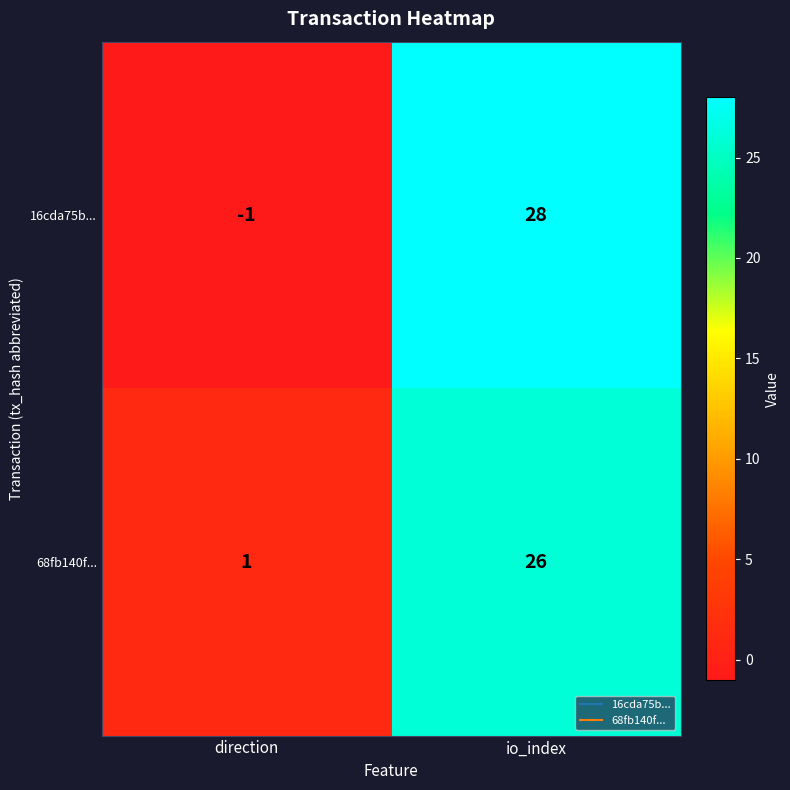

What is the total value across all series at io_index?

54